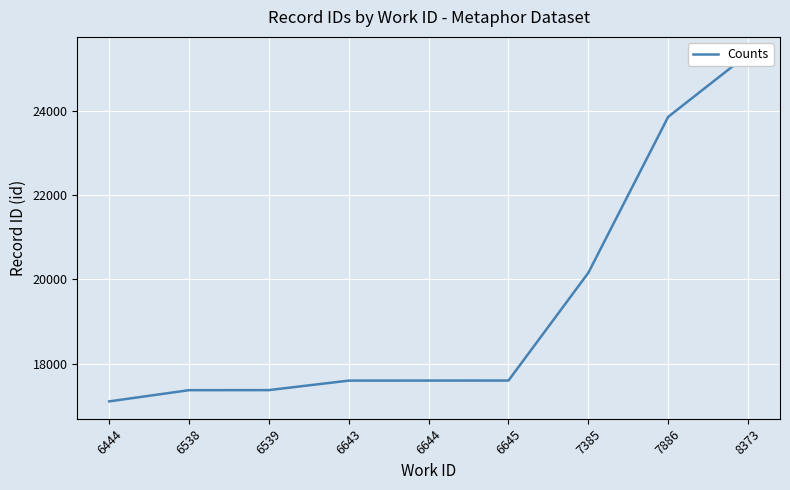

How many lines are shown in the chart?

1